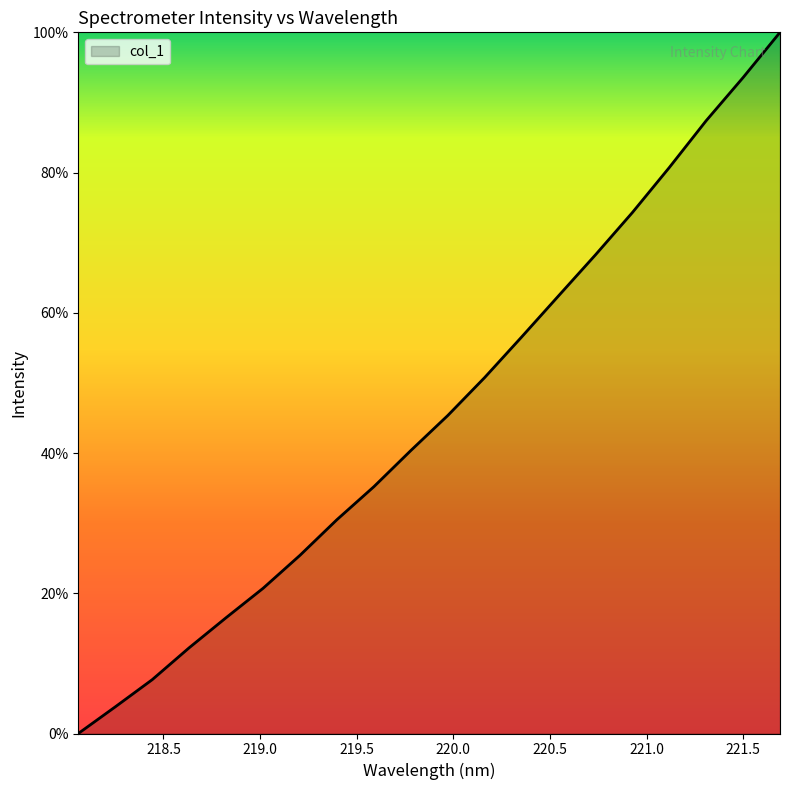

What is the difference between the maximum and minimum values?

100.0